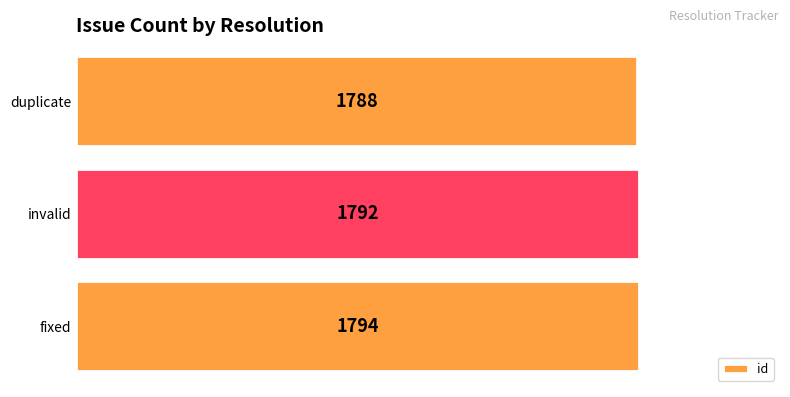

Reading bottom to top, list all the values displayed in this chart.

1794	1792	1788